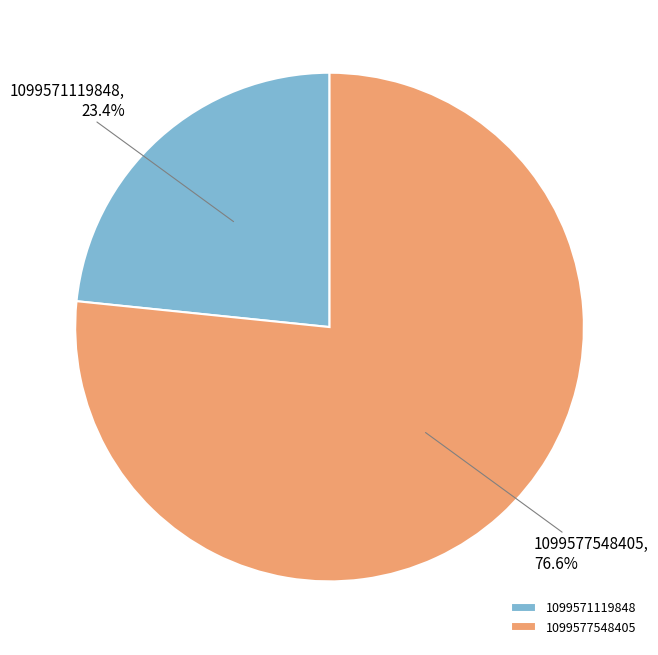

To the nearest percent, what percentage of the pie is 1099571119848?

23%